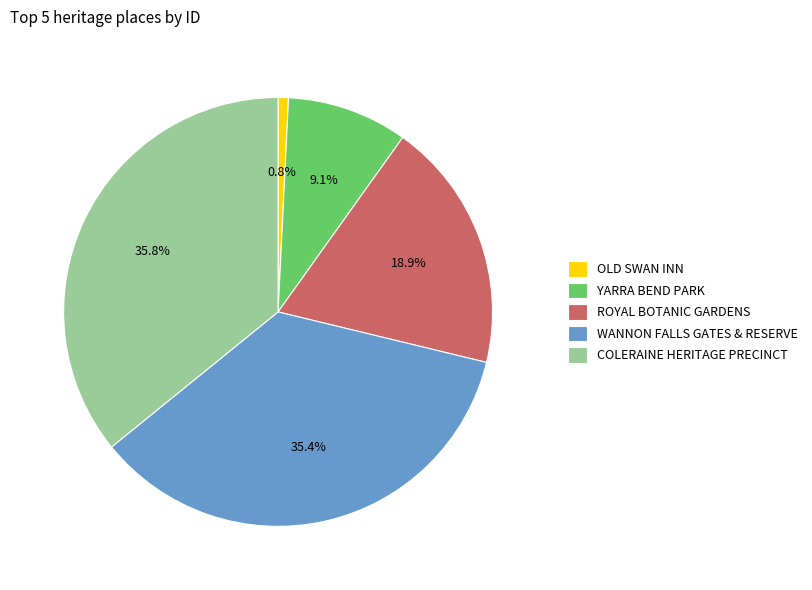

What is the smallest slice in the pie chart?

OLD SWAN INN